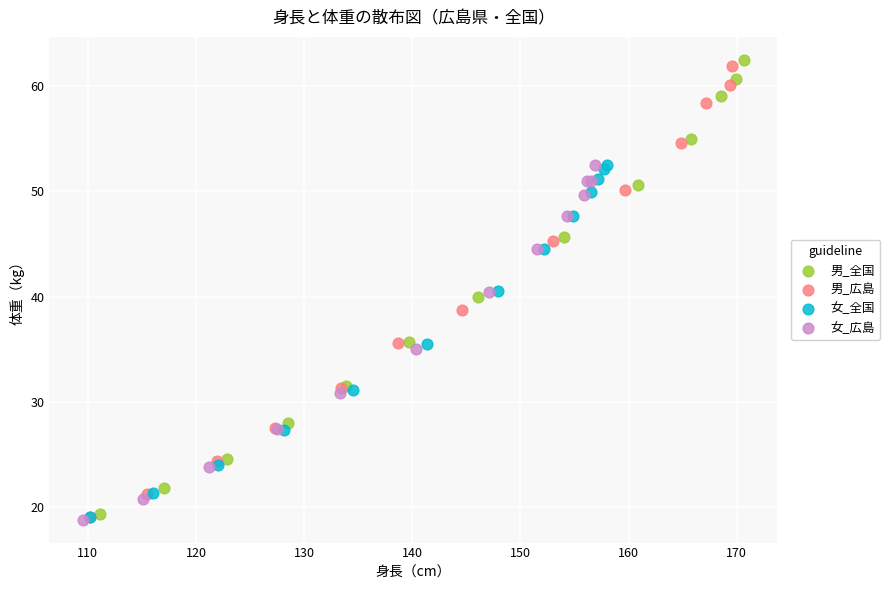

Which series has the largest Y range (max minus min)?

男_全国